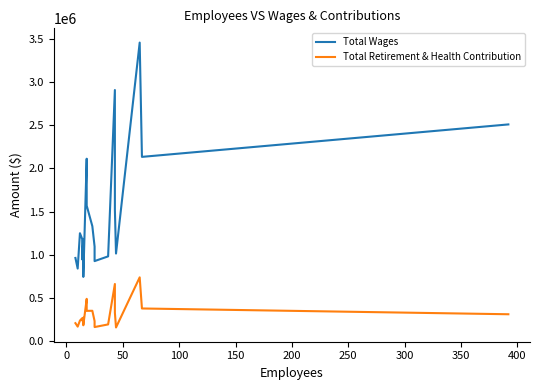

Which series has the largest range (max minus min)?

Total Wages